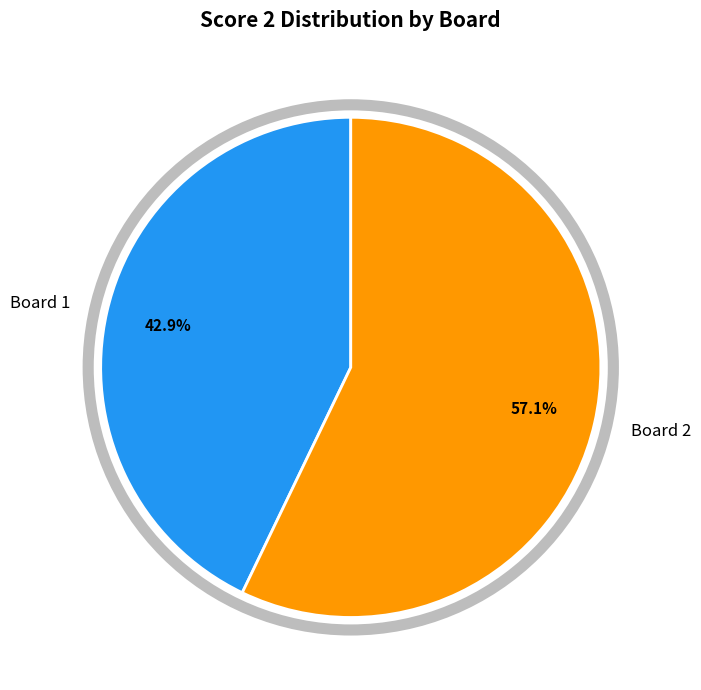

Is the sum of Board 2 and Board 1 greater than half?

Yes